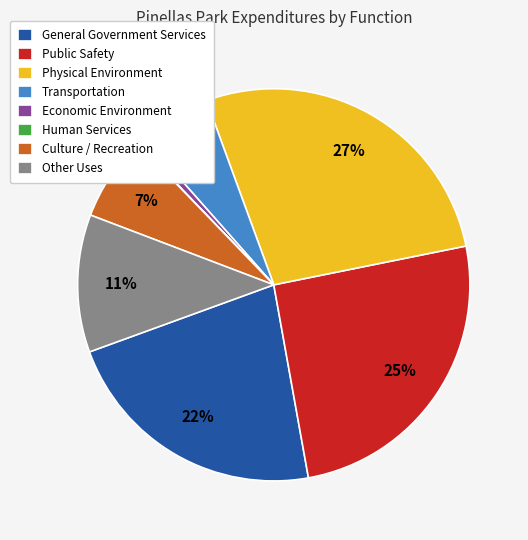

What percentage is the Other Uses slice, to the nearest percent?

11%